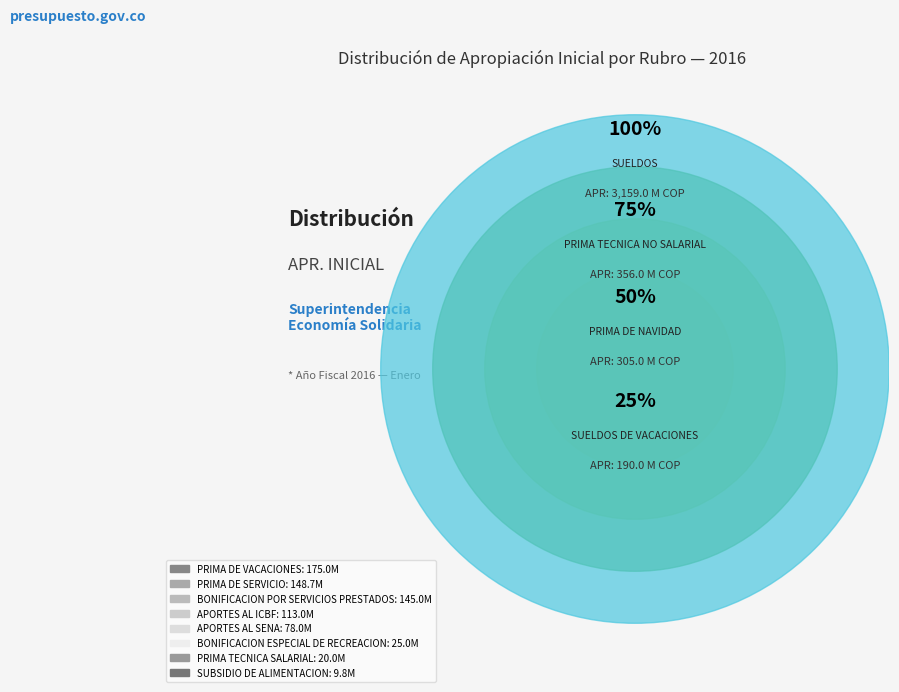

Does BONIFICACION POR SERVICIOS PRESTADOS account for over 50% of the chart?

No